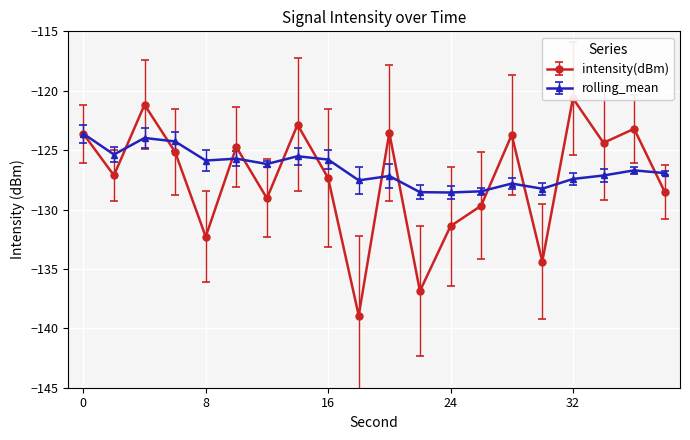

Reading left to right, what are all the values shown in this chart?

intensity(dBm): -123.6	-127.1	-121.2	-125.2	-132.3	-124.7	-129.1	-122.9	-127.3	-138.9	-123.5	-136.9	-131.4	-129.7	-123.7	-134.4	-120.6	-124.4	-123.2	-128.5
rolling_mean: -123.6	-125.4	-124.0	-124.3	-125.9	-125.7	-126.2	-125.5	-125.8	-127.5	-127.2	-128.5	-128.6	-128.5	-127.8	-128.2	-127.4	-127.1	-126.7	-126.9